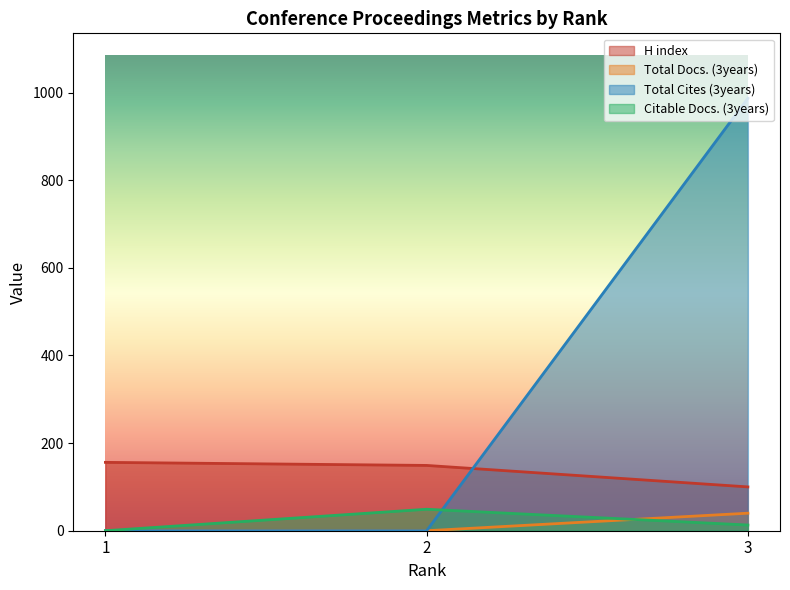

Rank the categories by Citable Docs. (3years) value from highest to lowest.

2, 3, 1